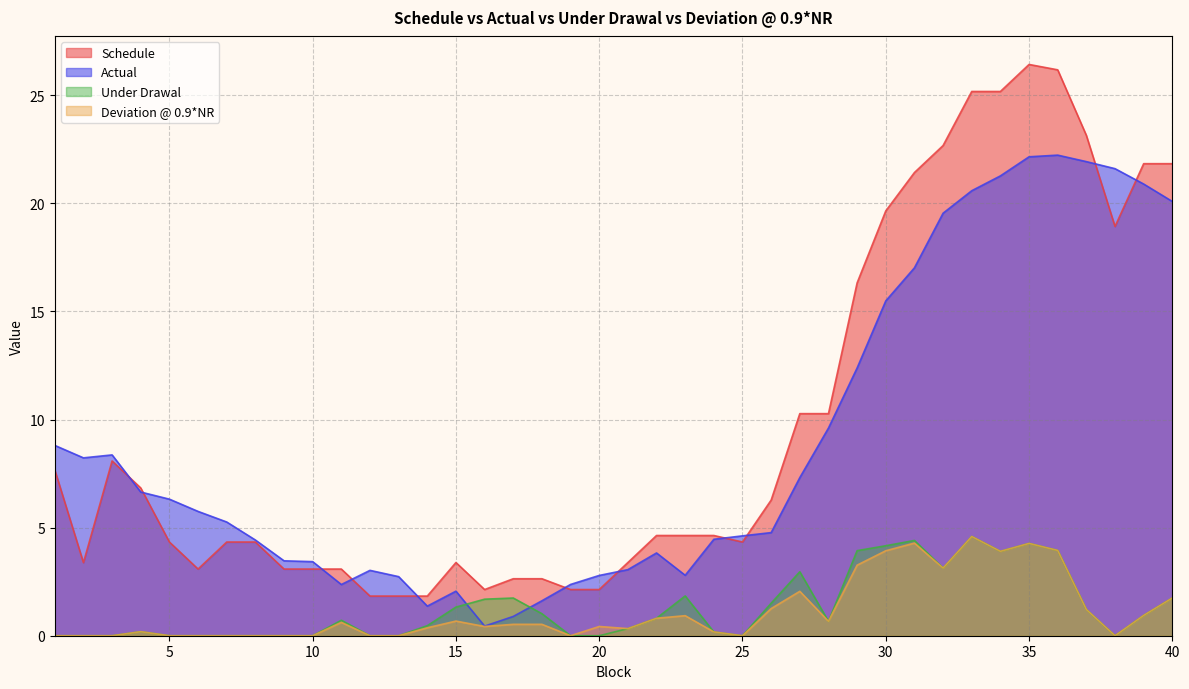

How many values in the Schedule series exceed 4?

25